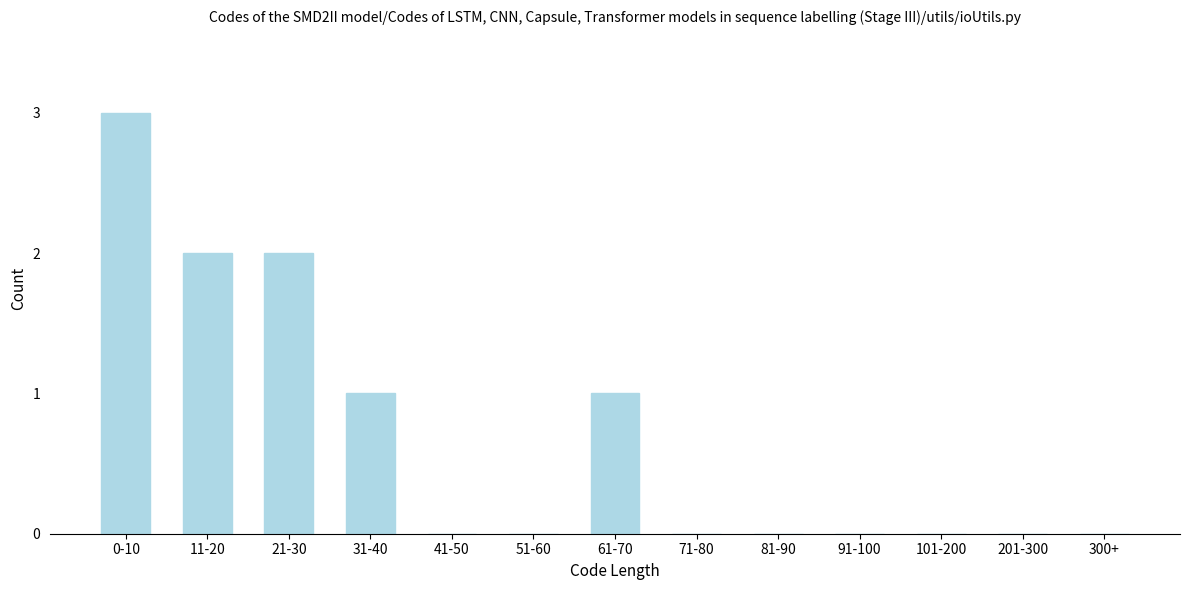

Reading left to right, what are all the values shown in this chart?

0-10=3	11-20=2	21-30=2	31-40=1	41-50=0	51-60=0	61-70=1	71-80=0	81-90=0	91-100=0	101-200=0	201-300=0	300+=0